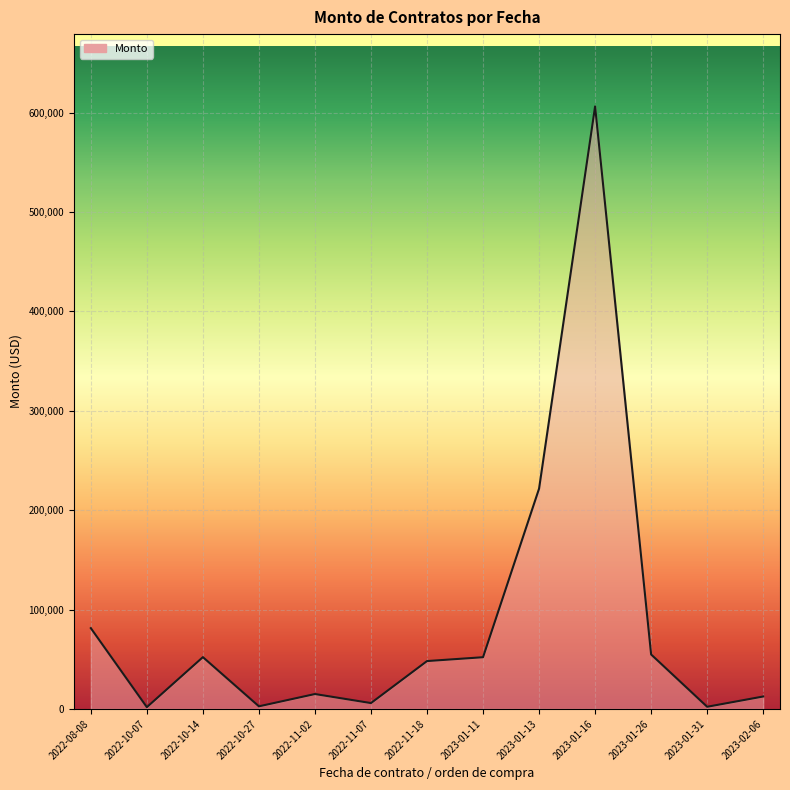

The chart shows a value of 2630.2 at 2022-10-27. True or false?

True